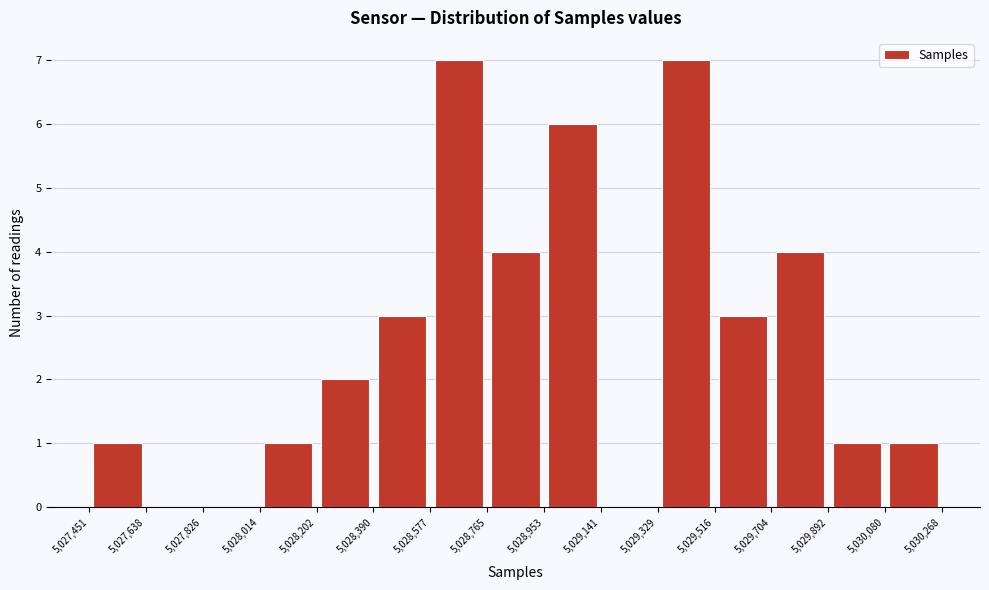

Reading left to right, transcribe this chart: for each bar, give the range it covers on the x-axis and its height. The values are not printed on the chart, so give them approximately, as read against the axis.

5,027,451 to 5,027,638: 1
5,027,638 to 5,027,826: 0
5,027,826 to 5,028,014: 0
5,028,014 to 5,028,202: 1
5,028,202 to 5,028,390: 2
5,028,390 to 5,028,577: 3
5,028,577 to 5,028,765: 7
5,028,765 to 5,028,953: 4
5,028,953 to 5,029,141: 6
5,029,141 to 5,029,329: 0
5,029,329 to 5,029,516: 7
5,029,516 to 5,029,704: 3
5,029,704 to 5,029,892: 4
5,029,892 to 5,030,080: 1
5,030,080 to 5,030,268: 1